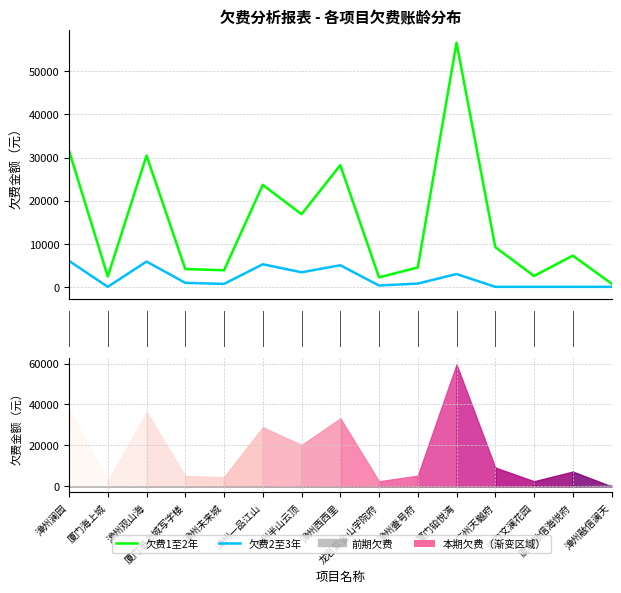

Reading left to right, list all the values displayed in this chart.

欠费1至2年: 漳州澜园=31567.9	厦门海上城=2400.0	漳州观山海=30439.3	厦门海上城写字楼=4131.7	漳州未来城=3838.3	漳州一品江山=23642.8	漳州半山云顶=16845.8	漳州西西里=28221.3	龙岩紫金山学院府=2199.0	漳州壹号府=4494.3	厦门铂悦湾=56631.4	广州天樾府=9207.0	江门文澜花园=2518.6	厦门融信海悦府=7242.8	漳州融信澜天=741.4
欠费2至3年: 漳州澜园=6019.4	厦门海上城=0.0	漳州观山海=5863.1	厦门海上城写字楼=927.7	漳州未来城=674.8	漳州一品江山=5232.8	漳州半山云顶=3374.3	漳州西西里=5002.0	龙岩紫金山学院府=301.0	漳州壹号府=752.8	厦门铂悦湾=2969.1	广州天樾府=0.0	江门文澜花园=0.0	厦门融信海悦府=0.0	漳州融信澜天=0.0
本期欠费: 漳州澜园=37587.3	厦门海上城=2400.0	漳州观山海=36302.4	厦门海上城写字楼=5059.4	漳州未来城=4513.1	漳州一品江山=28875.6	漳州半山云顶=20220.1	漳州西西里=33223.3	龙岩紫金山学院府=2500.0	漳州壹号府=5247.2	厦门铂悦湾=59600.5	广州天樾府=9207.0	江门文澜花园=2518.6	厦门融信海悦府=7242.8	漳州融信澜天=0.0